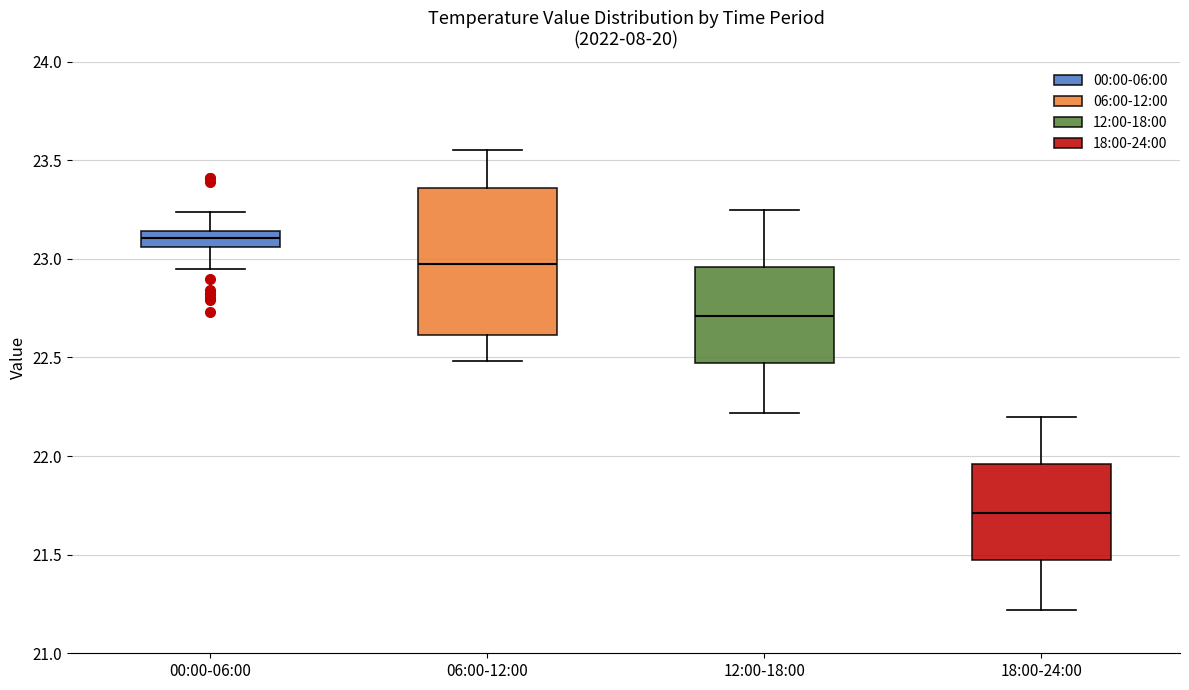

Reading left to right, transcribe this box plot: for each box, give where its median line is, the range the box spans, and where its two whiskers end, as read against the y-axis. The values are not printed on the chart, so give them approximately, as read against the axis.

00:00-06:00: median 23.10, box 23.05 to 23.15, whiskers 22.95 to 23.25
06:00-12:00: median 23.00, box 22.60 to 23.35, whiskers 22.50 to 23.55
12:00-18:00: median 22.70, box 22.45 to 22.95, whiskers 22.20 to 23.25
18:00-24:00: median 21.70, box 21.45 to 21.95, whiskers 21.20 to 22.20